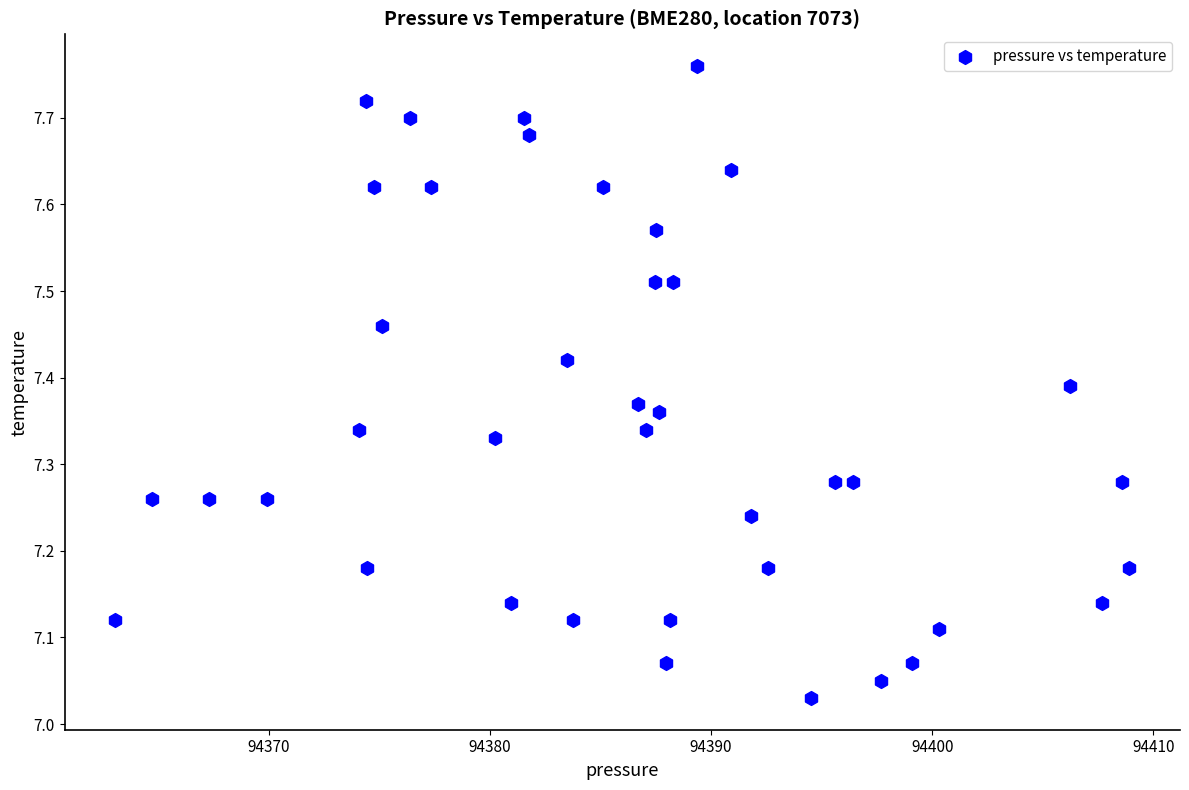

What is the range of X values (max minus min)?

45.9